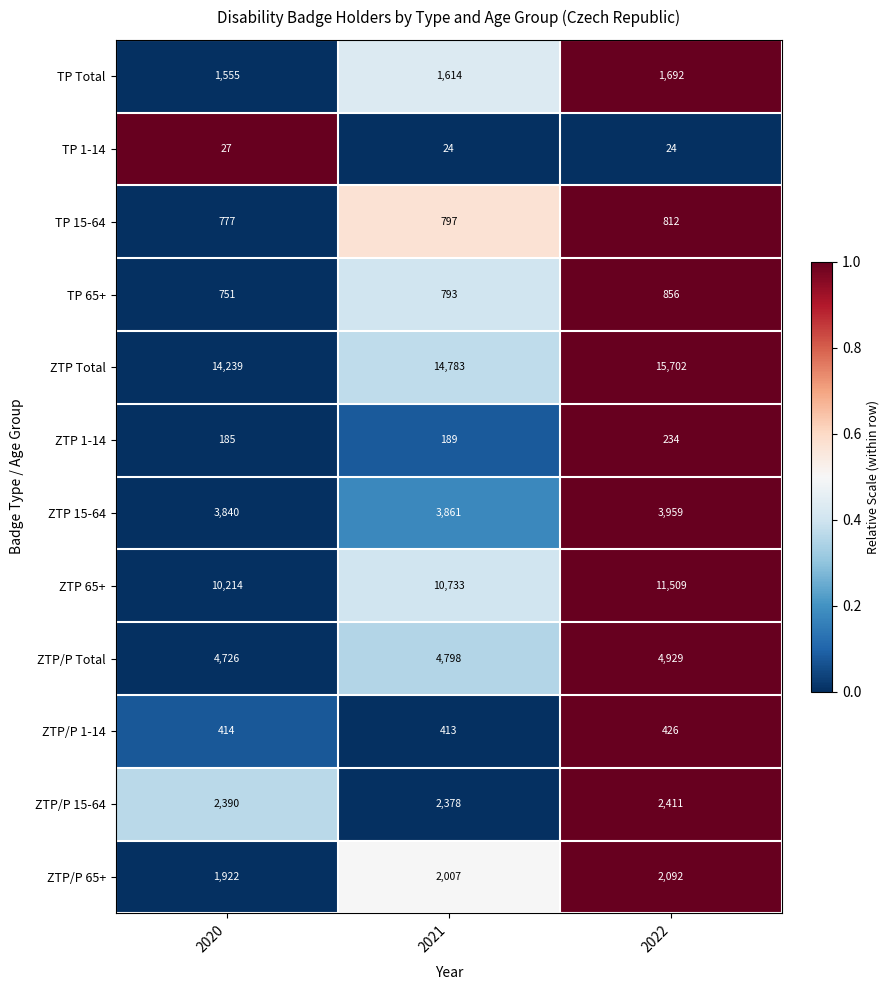

List the series in order of their peak value, lowest first.

TP 1-14, ZTP 1-14, ZTP/P 1-14, TP 15-64, TP 65+, TP Total, ZTP/P 65+, ZTP/P 15-64, ZTP 15-64, ZTP/P Total, ZTP 65+, ZTP Total